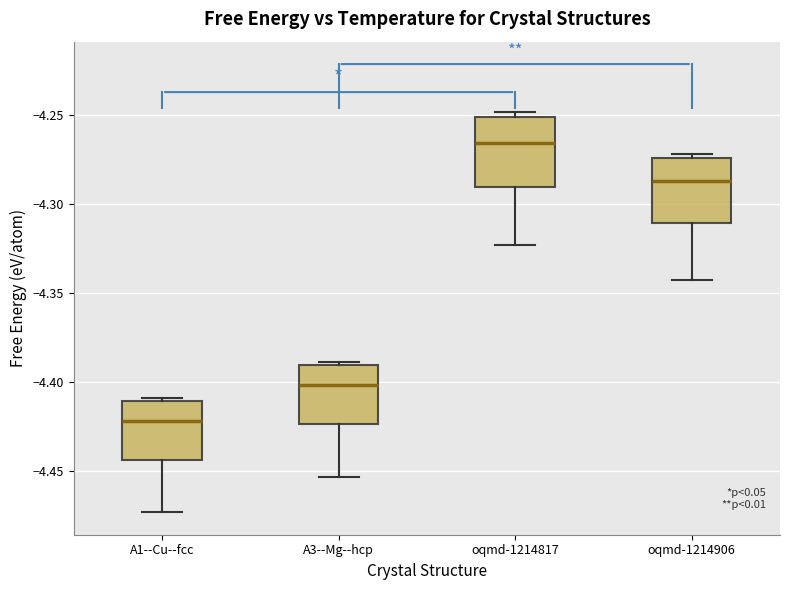

Reading left to right, transcribe this box plot: for each box, give where its median line is, the range the box spans, and where its two whiskers end, as read against the y-axis. The values are not printed on the chart, so give them approximately, as read against the axis.

A1--Cu--fcc: median -4.420, box -4.445 to -4.410, whiskers -4.475 to -4.410 (just above the box's upper edge)
A3--Mg--hcp: median -4.400, box -4.425 to -4.390, whiskers -4.455 to -4.390 (just above the box's upper edge)
oqmd-1214817: median -4.265, box -4.290 to -4.250, whiskers -4.325 to -4.250 (just above the box's upper edge)
oqmd-1214906: median -4.285, box -4.310 to -4.275, whiskers -4.340 to -4.270